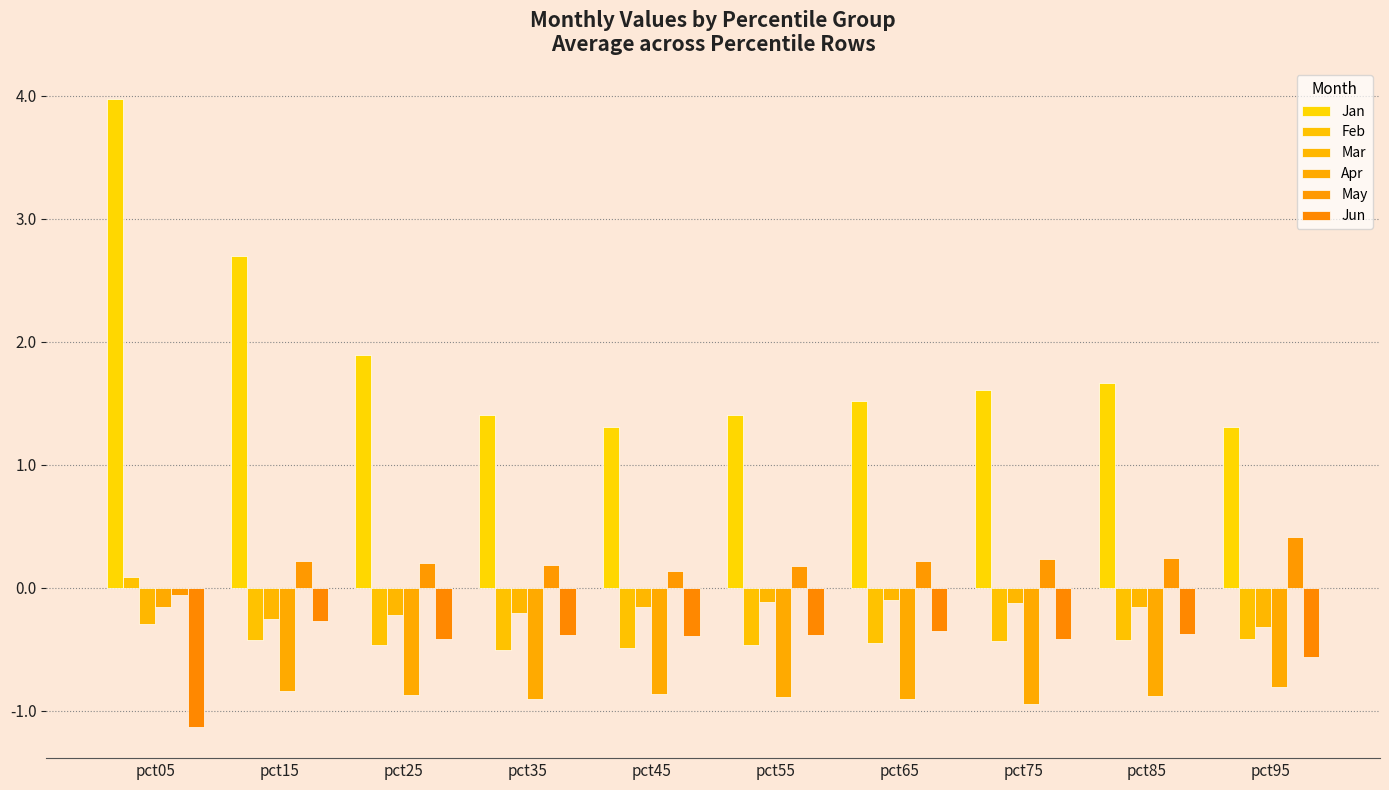

How many distinct data groups are displayed?

6